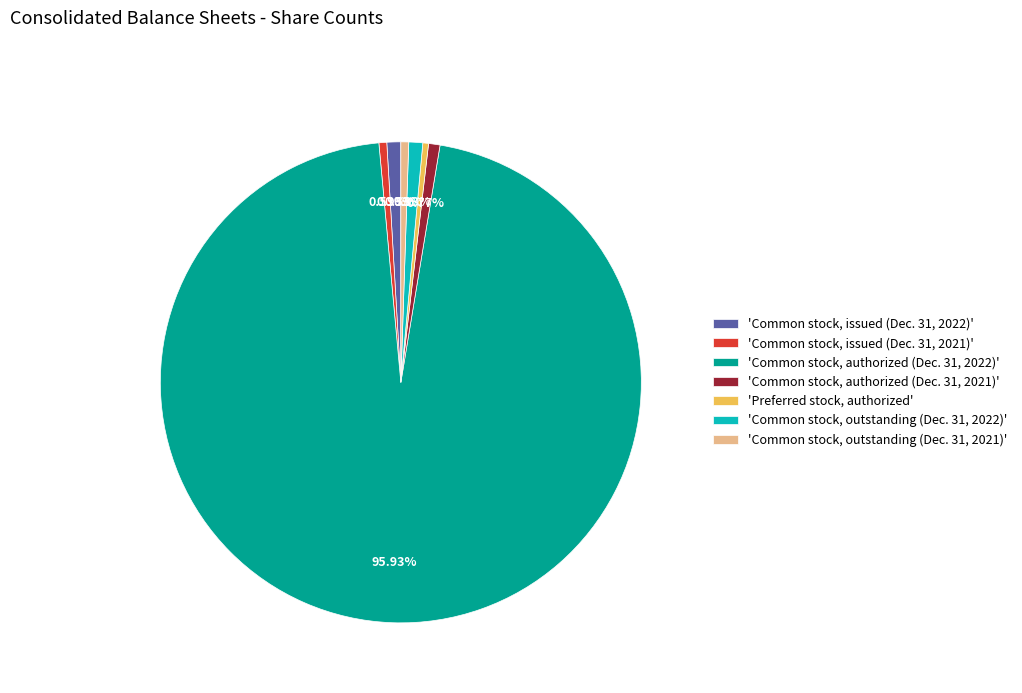

Approximately how many times larger is the value at 'Common stock, authorized (Dec. 31, 2021)' compared to 'Common stock, issued (Dec. 31, 2021)'?

1.5